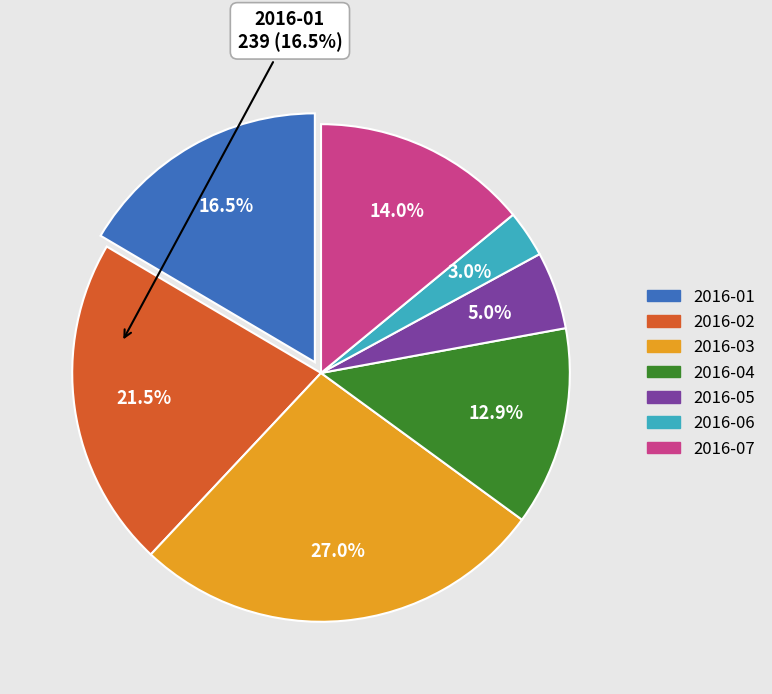

Does 2016-02 account for over 50% of the chart?

No